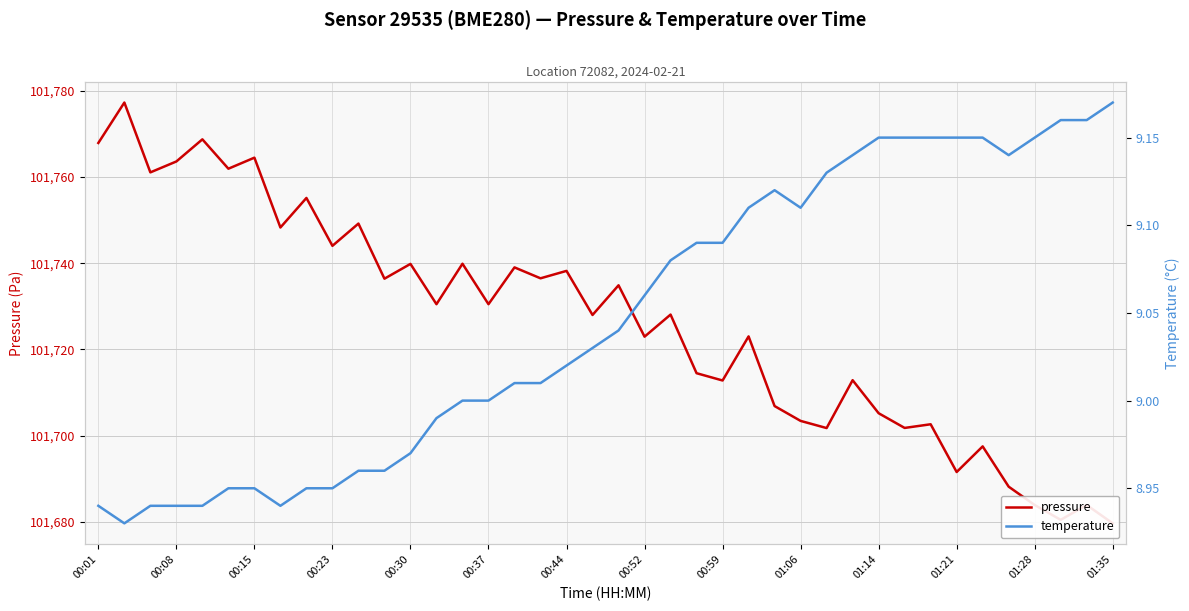

True or false: pressure and temperature intersect in this chart.

False